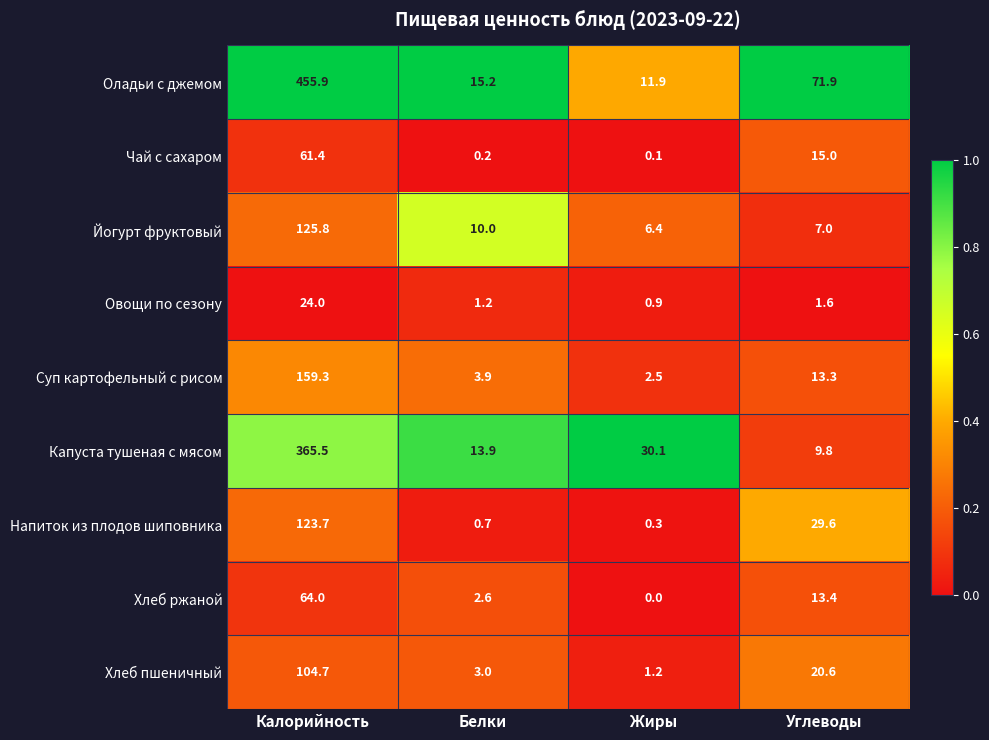

What is the spread (max minus min) of values at Жиры?

30.1